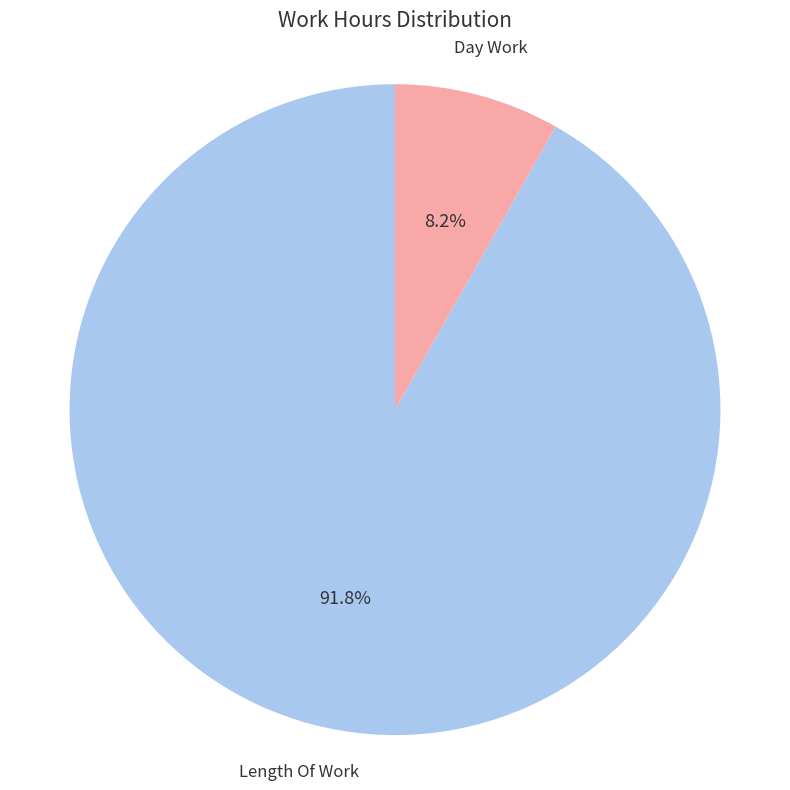

Rank the categories by value from highest to lowest.

Length Of Work, Day Work